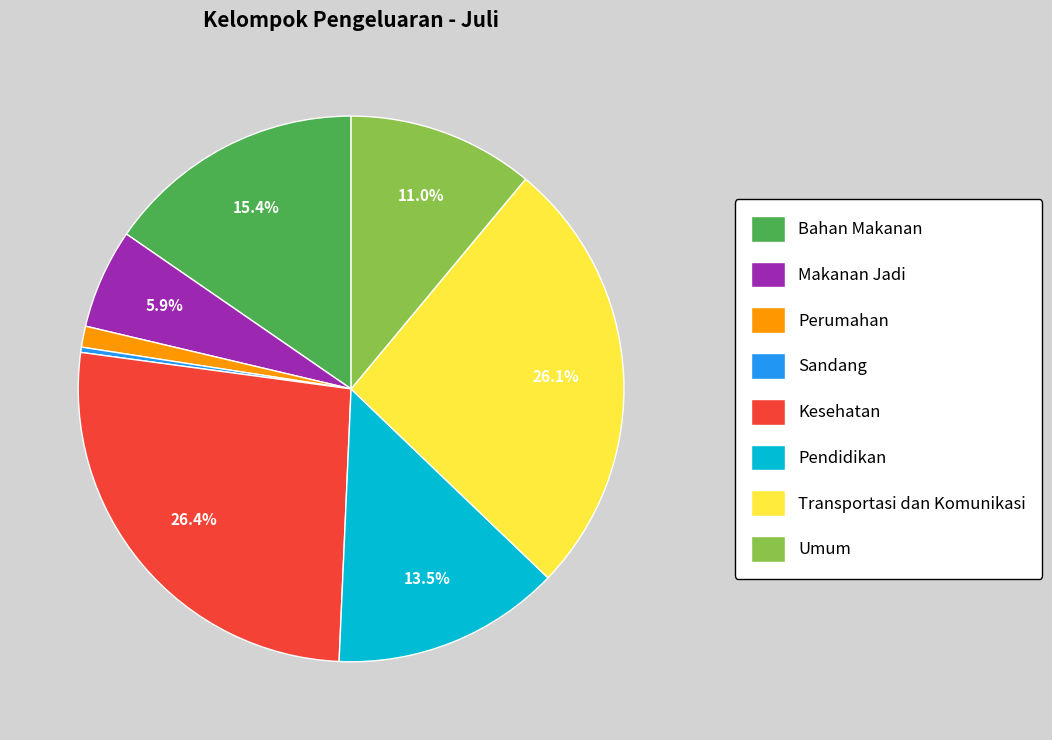

What percentage is the Kesehatan slice, to the nearest percent?

26%